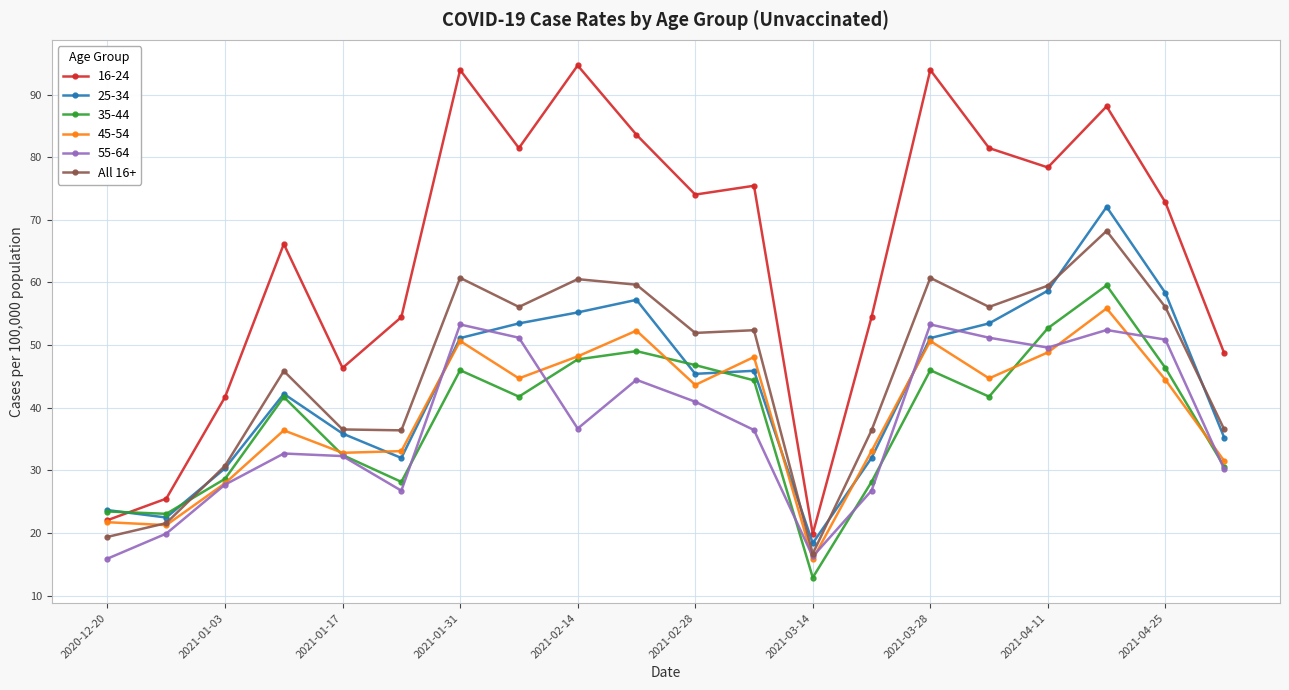

What is the maximum value for 55-64?

53.3